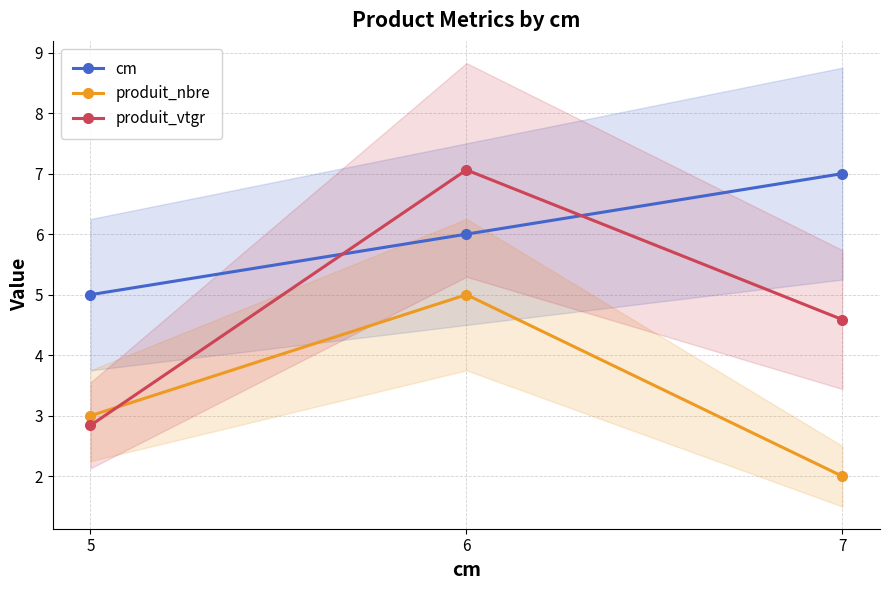

Reading left to right, what are all the values shown in this chart?

cm: 5=5.0	6=6.0	7=7.0
produit_nbre: 5=3.0	6=5.0	7=2.0
produit_vtgr: 5=2.8	6=7.1	7=4.6